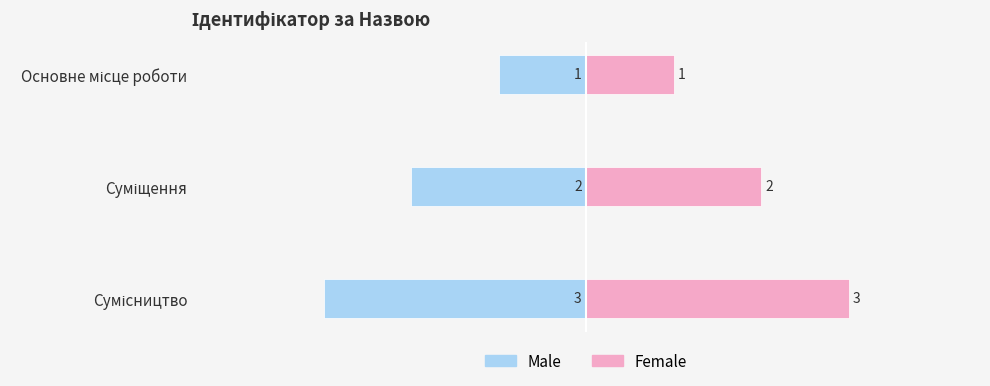

Which series has the largest total across all categories?

Female